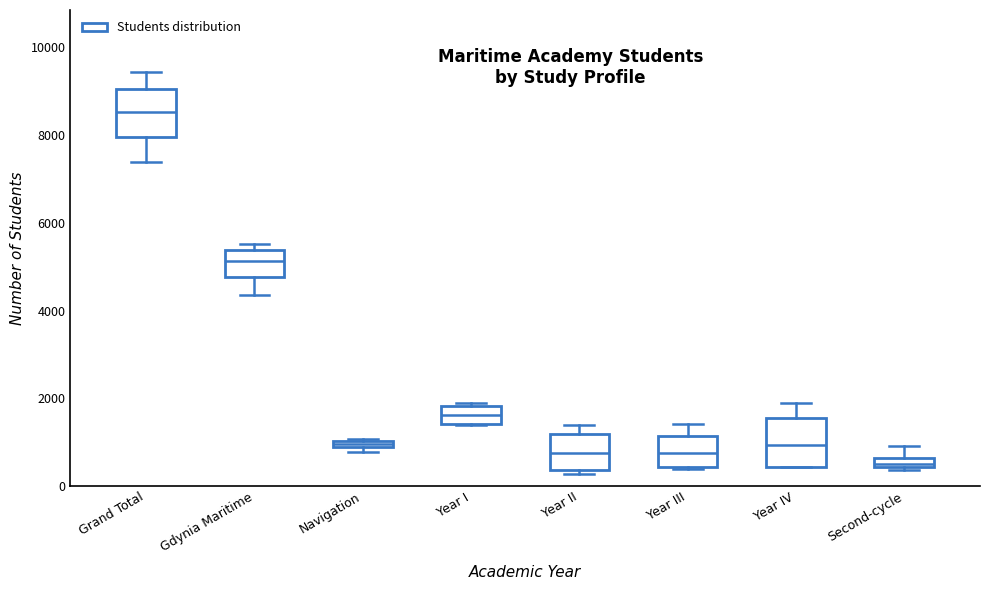

Which box has the lowest median line?

Second-cycle